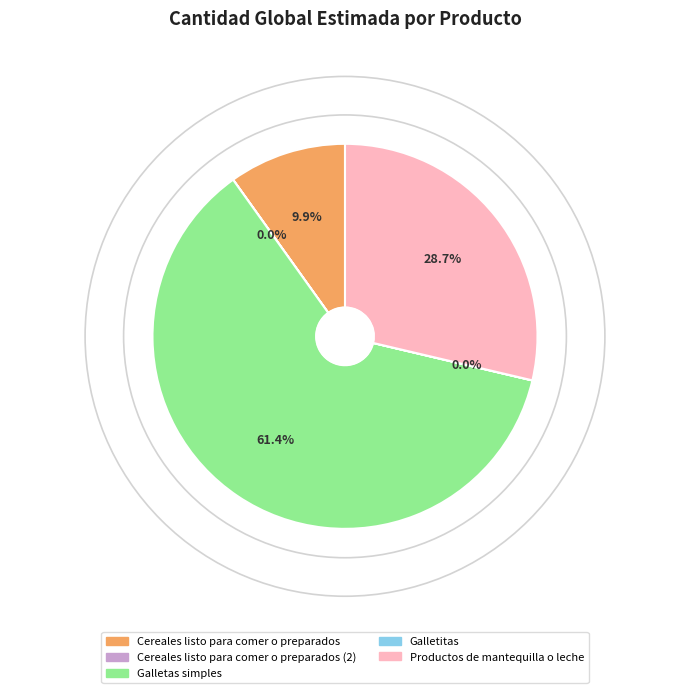

Which slice is the largest?

Galletas simples